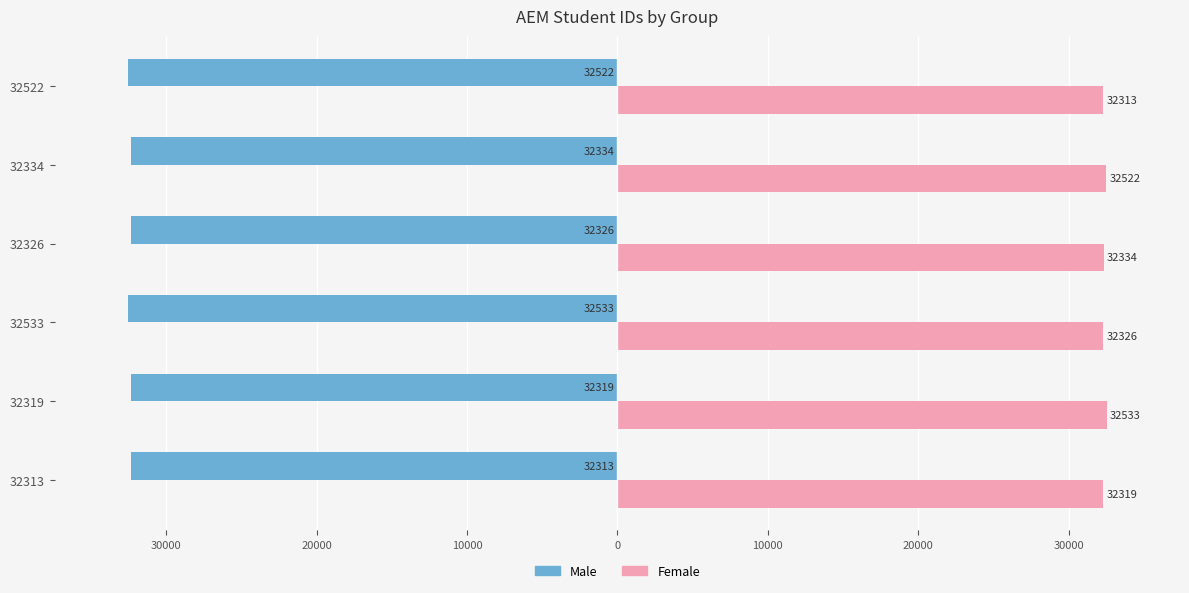

Reading left to right, transcribe all the data shown in this chart.

Male: -32313	-32319	-32533	-32326	-32334	-32522
Female: 32319	32533	32326	32334	32522	32313